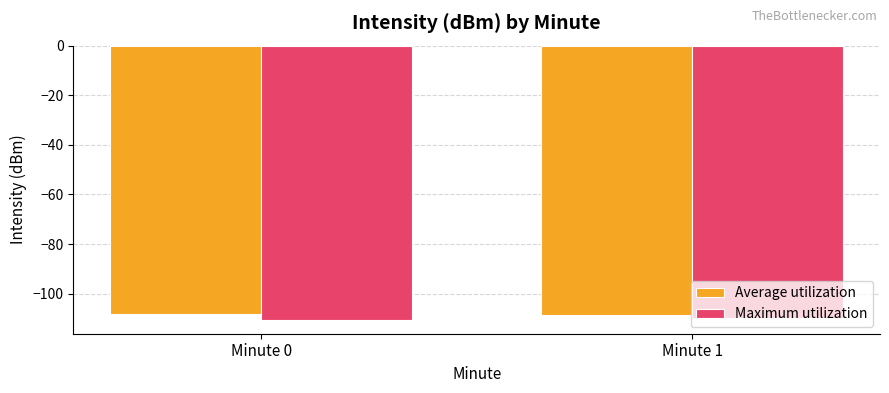

How many series are shown in this chart?

2